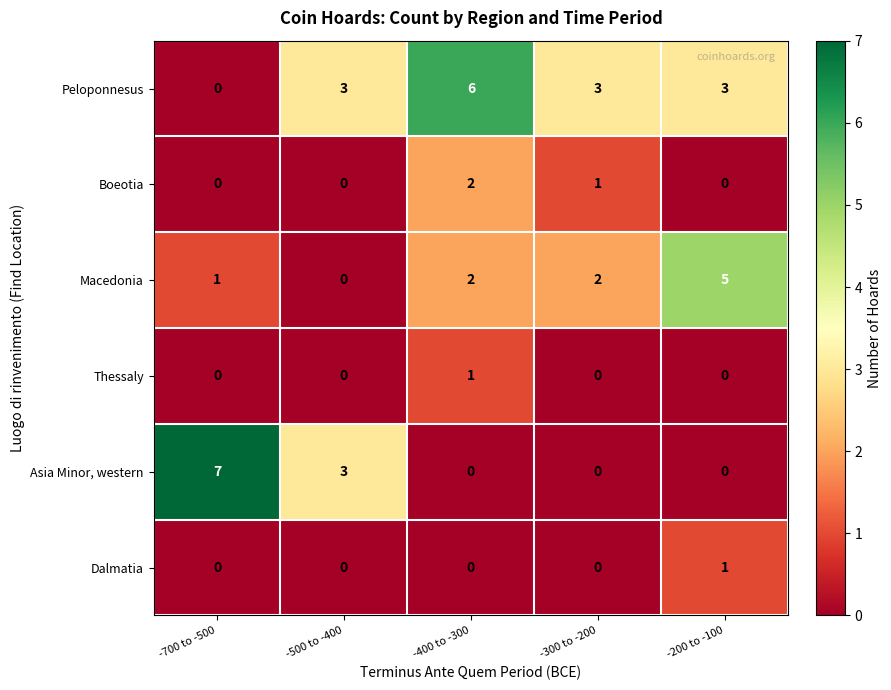

Reading left to right, extract all data points from this chart.

Peloponnesus: -700 to -500=0	-500 to -400=3	-400 to -300=6	-300 to -200=3	-200 to -100=3
Boeotia: -700 to -500=0	-500 to -400=0	-400 to -300=2	-300 to -200=1	-200 to -100=0
Macedonia: -700 to -500=1	-500 to -400=0	-400 to -300=2	-300 to -200=2	-200 to -100=5
Thessaly: -700 to -500=0	-500 to -400=0	-400 to -300=1	-300 to -200=0	-200 to -100=0
Asia Minor, western: -700 to -500=7	-500 to -400=3	-400 to -300=0	-300 to -200=0	-200 to -100=0
Dalmatia: -700 to -500=0	-500 to -400=0	-400 to -300=0	-300 to -200=0	-200 to -100=1